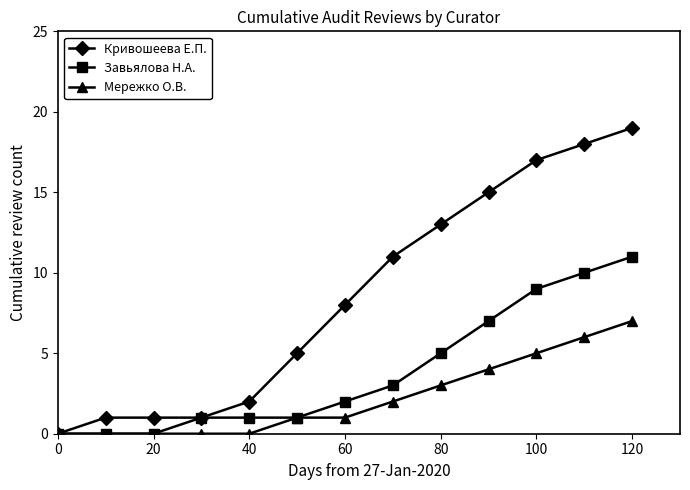

Which series has the widest spread of values?

Кривошеева Е.П.